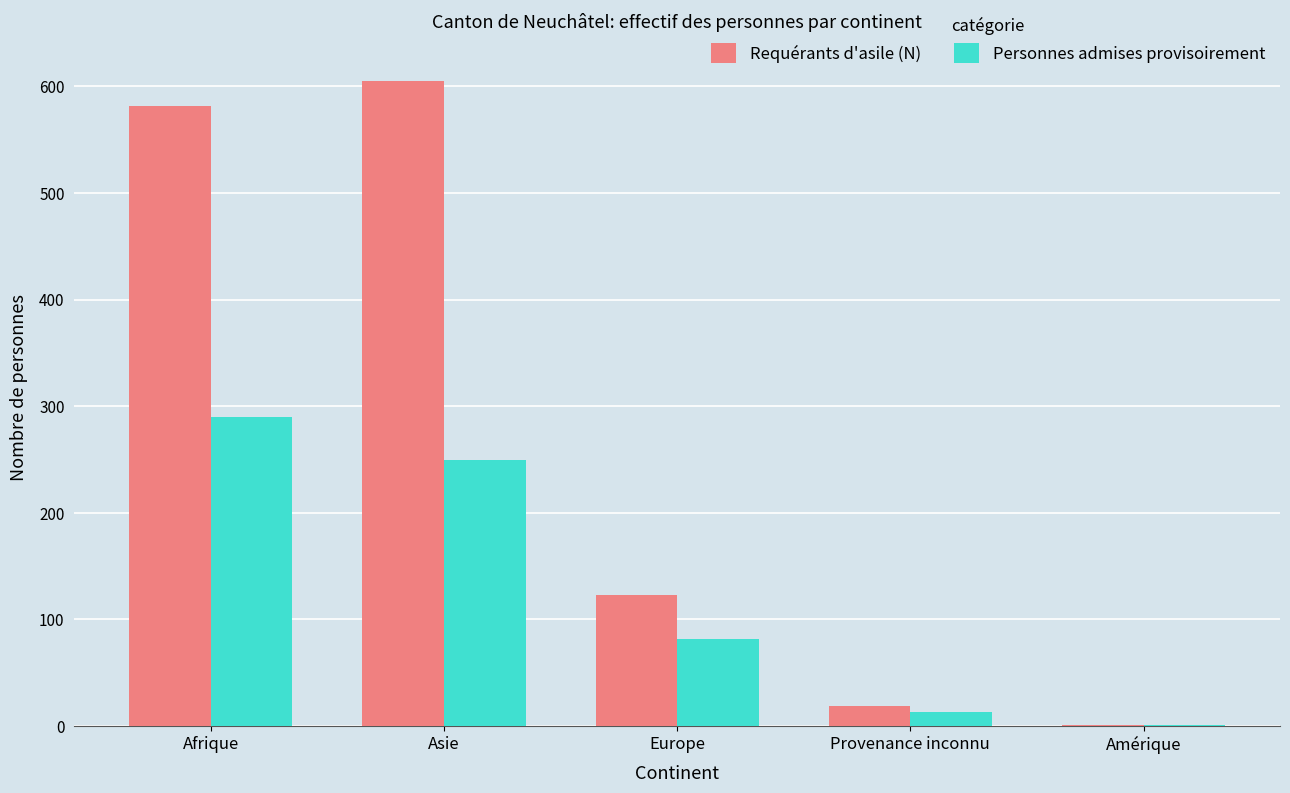

At which label does Requérants d'asile (N) reach its peak?

Asie